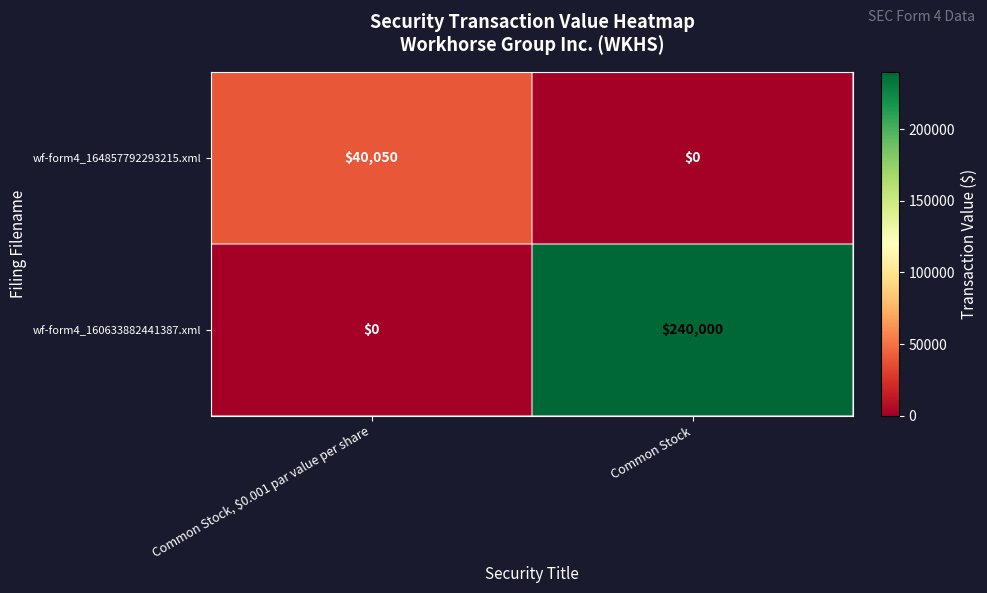

What is the difference between the maximum and minimum values in the wf-form4_160633882441387.xml series?

240000